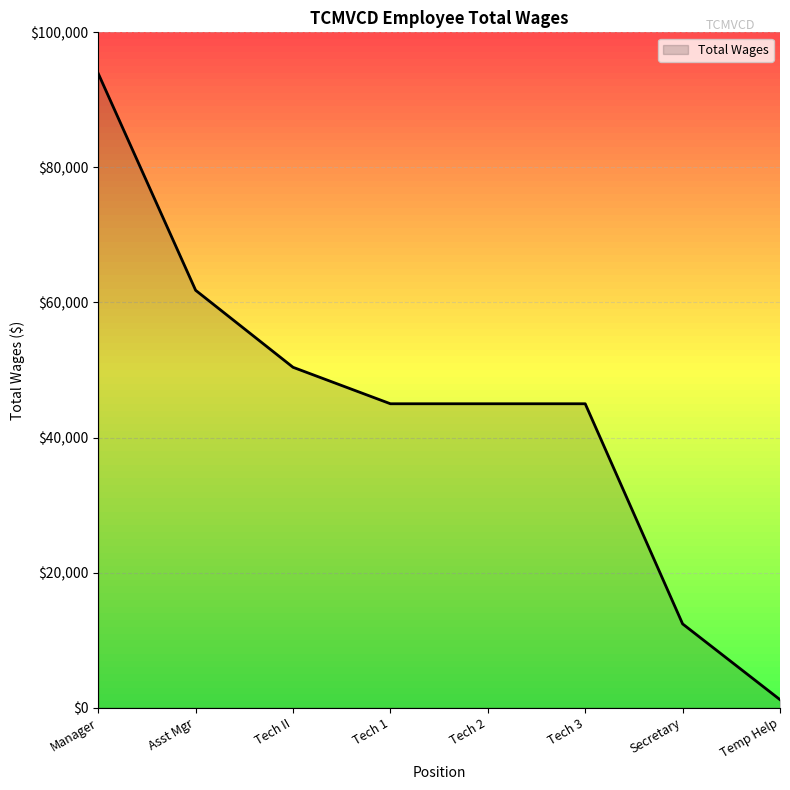

Which has a higher value, Tech 2 or Asst Mgr?

Asst Mgr